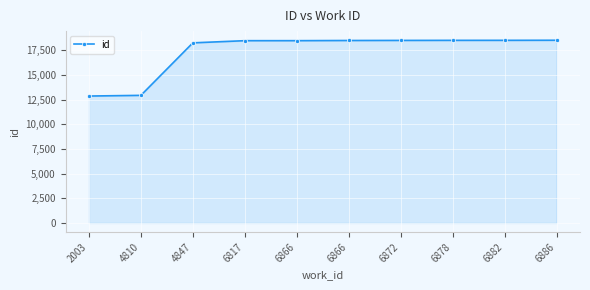

What is the smallest value displayed?

12865